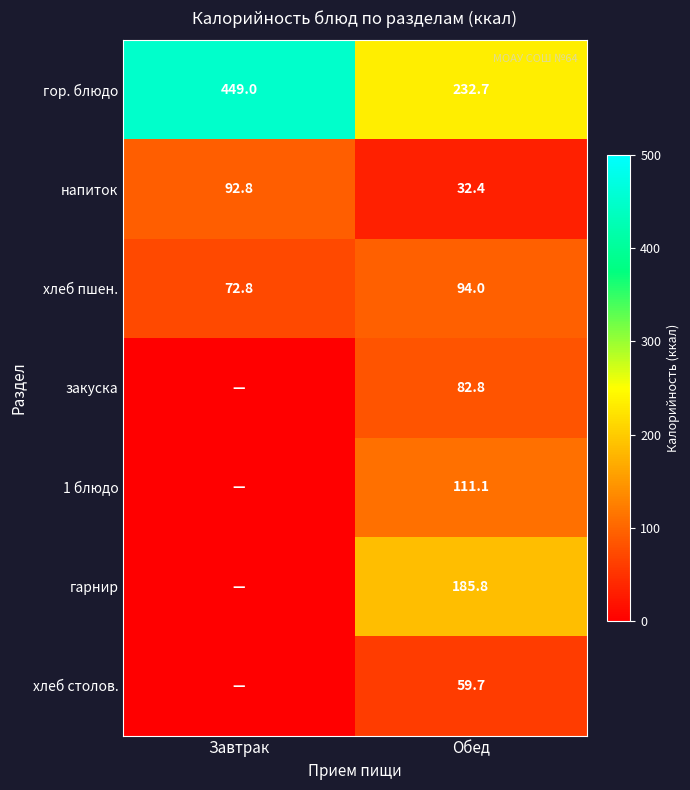

List the labels in order of гор. блюдо value, smallest first.

Обед, Завтрак